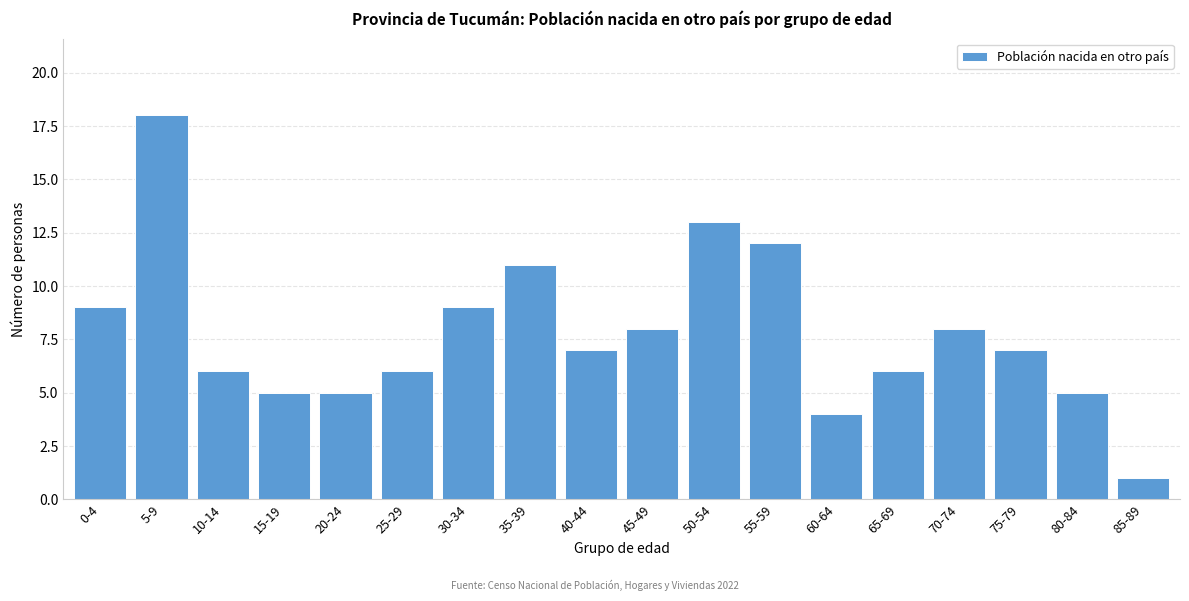

Reading left to right, transcribe all the data shown in this chart.

9	18	6	5	5	6	9	11	7	8	13	12	4	6	8	7	5	1